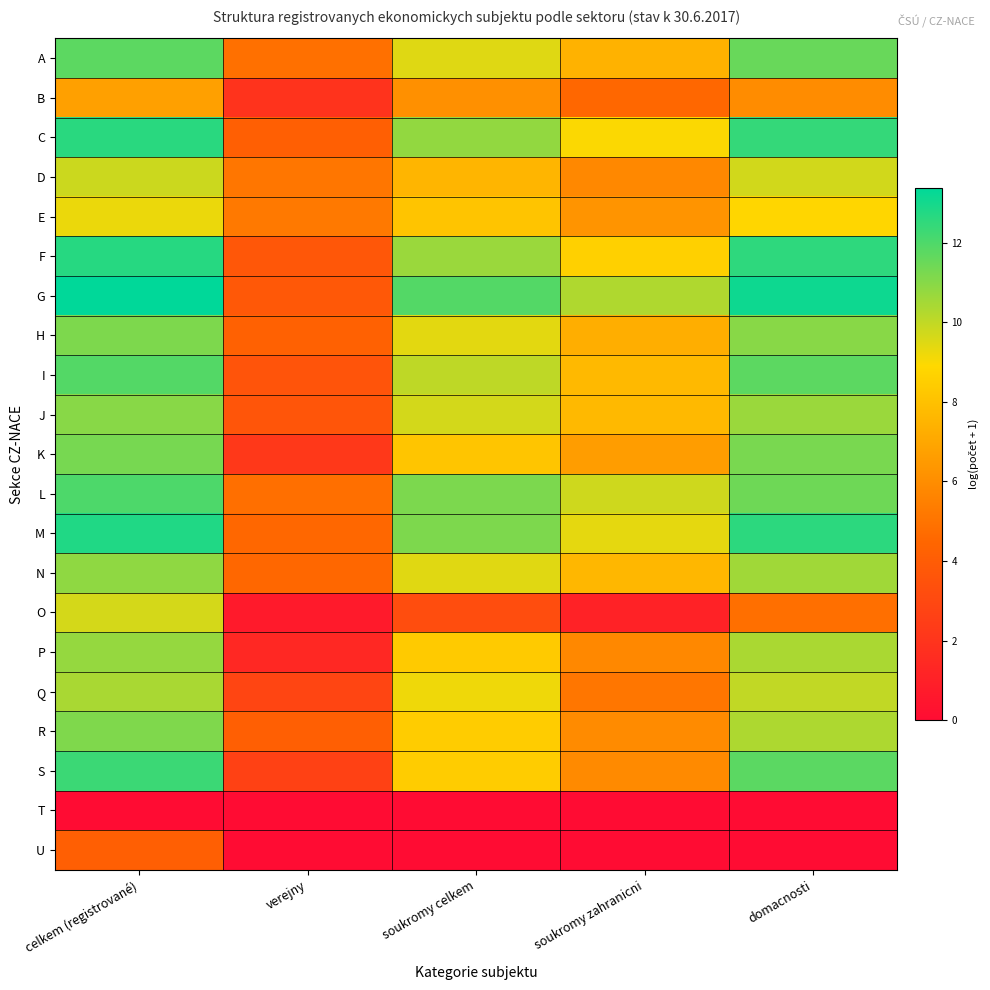

What is the difference between the highest and lowest values at soukromy celkem?

11.9